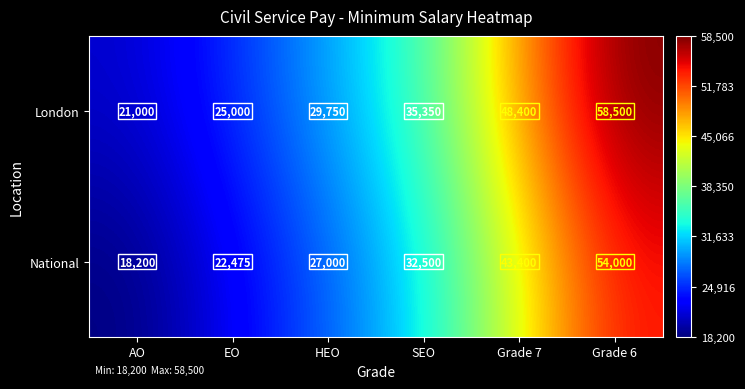

Which series has the largest range (max minus min)?

London